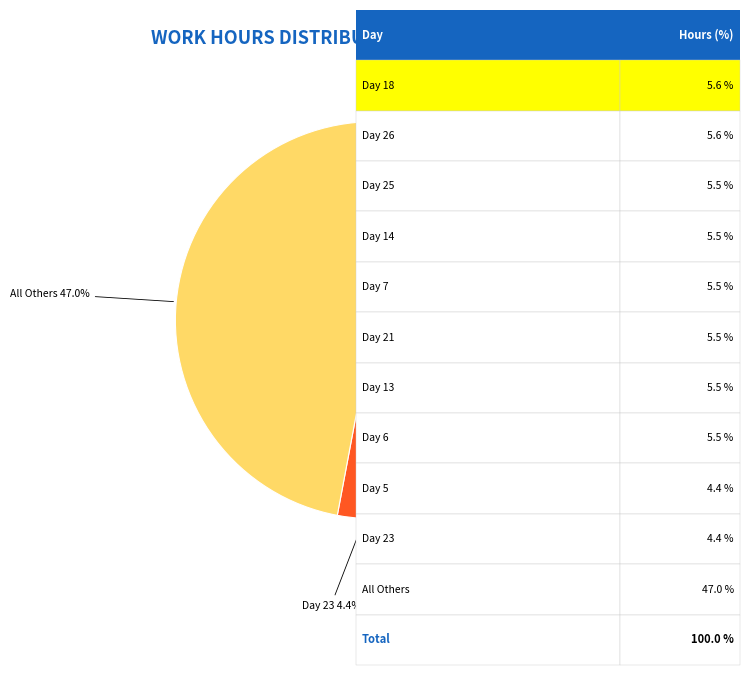

How many slices are in this pie chart?

11